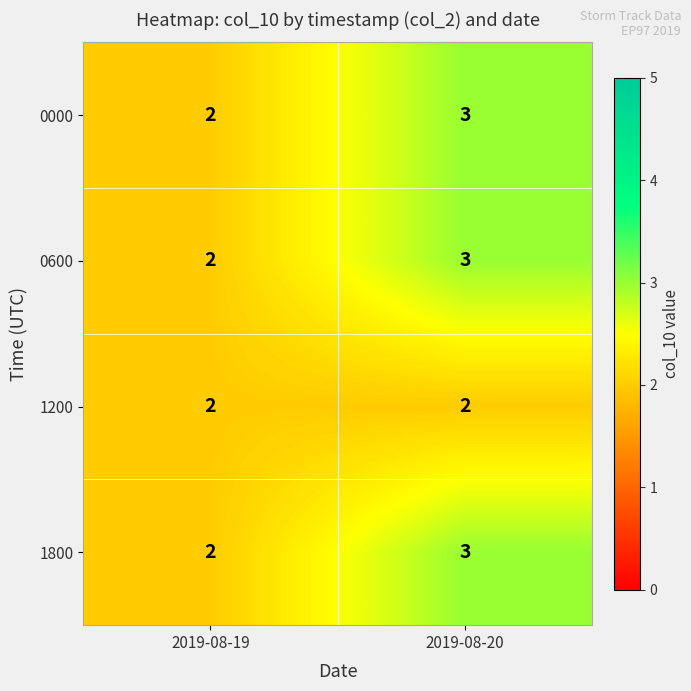

Which category has the lowest value in the 0000 series?

2019-08-19